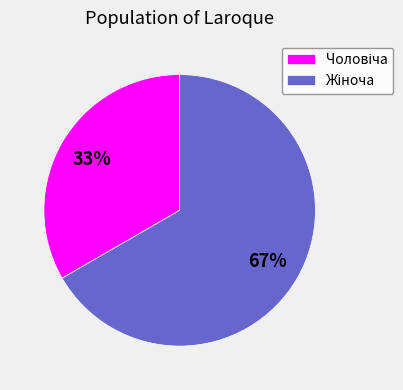

To the nearest percent, what is the average slice percentage?

50%